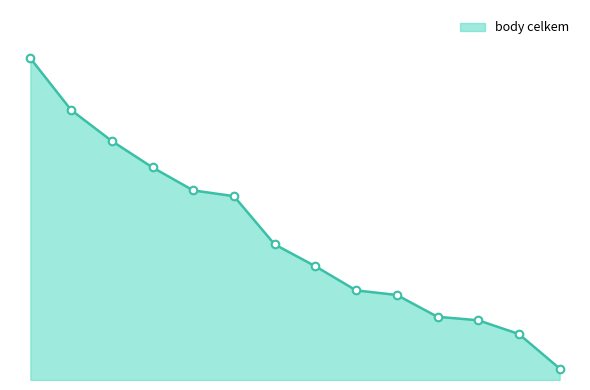

Does the chart have visible grid lines?

No